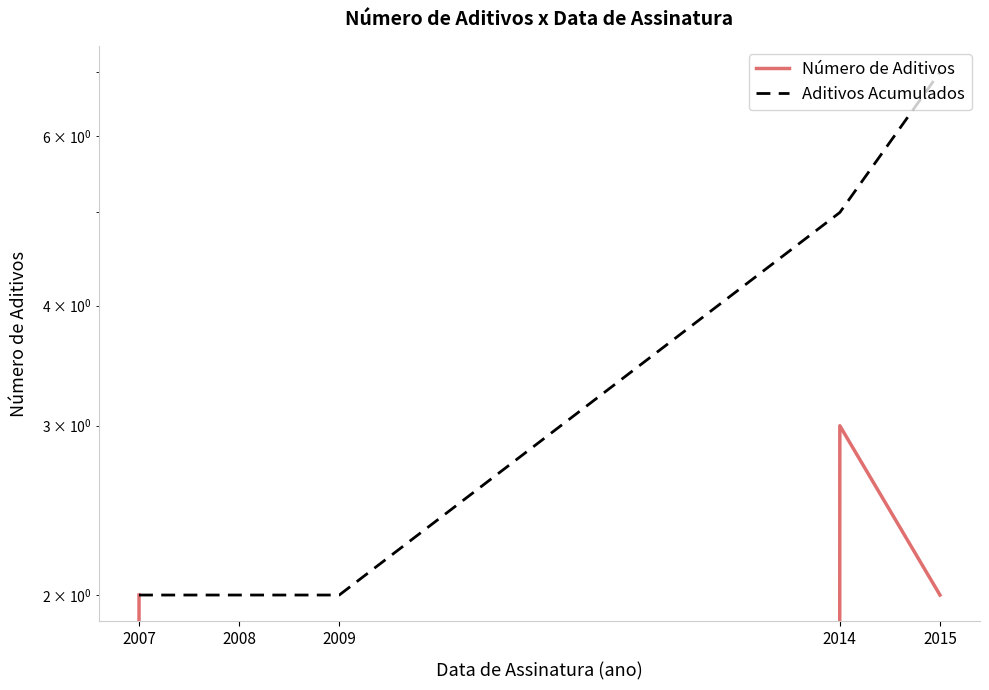

Which series changed the most between 2008 and 2014?

Número de Aditivos